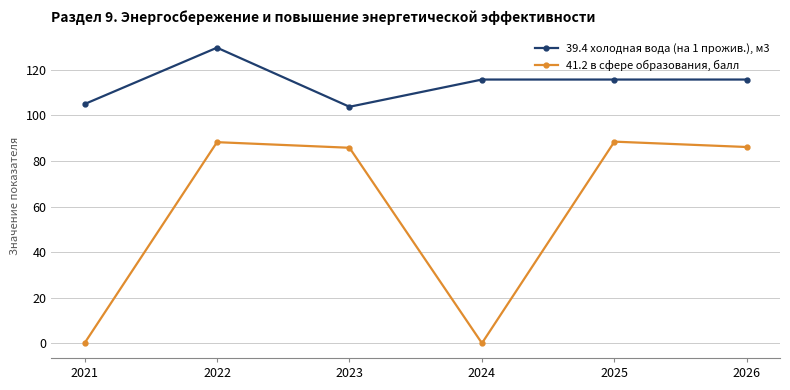

True or false: 39.4 холодная вода (на 1 прожив.), м3 and 41.2 в сфере образования, балл intersect in this chart.

False